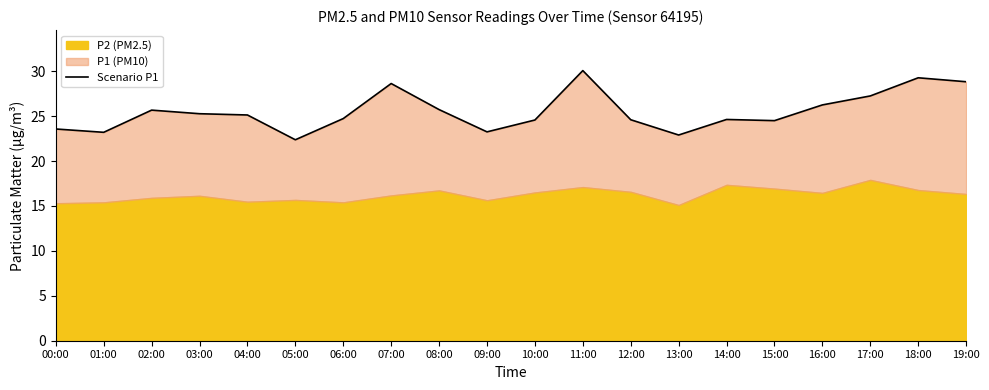

What is the label of the 6th point from the left?

05:00